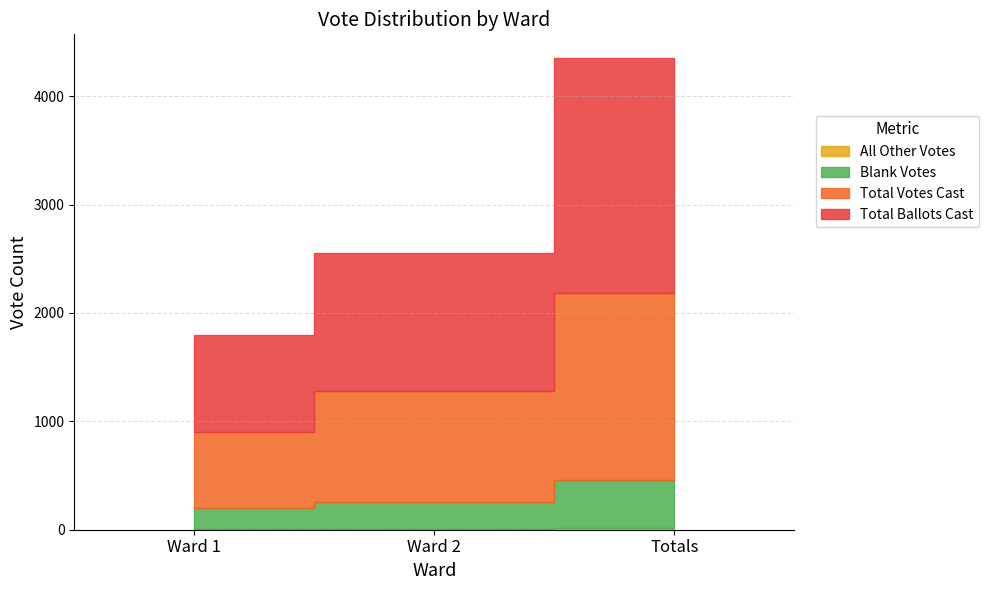

At which label does Total Votes Cast first exceed 1026?

Totals